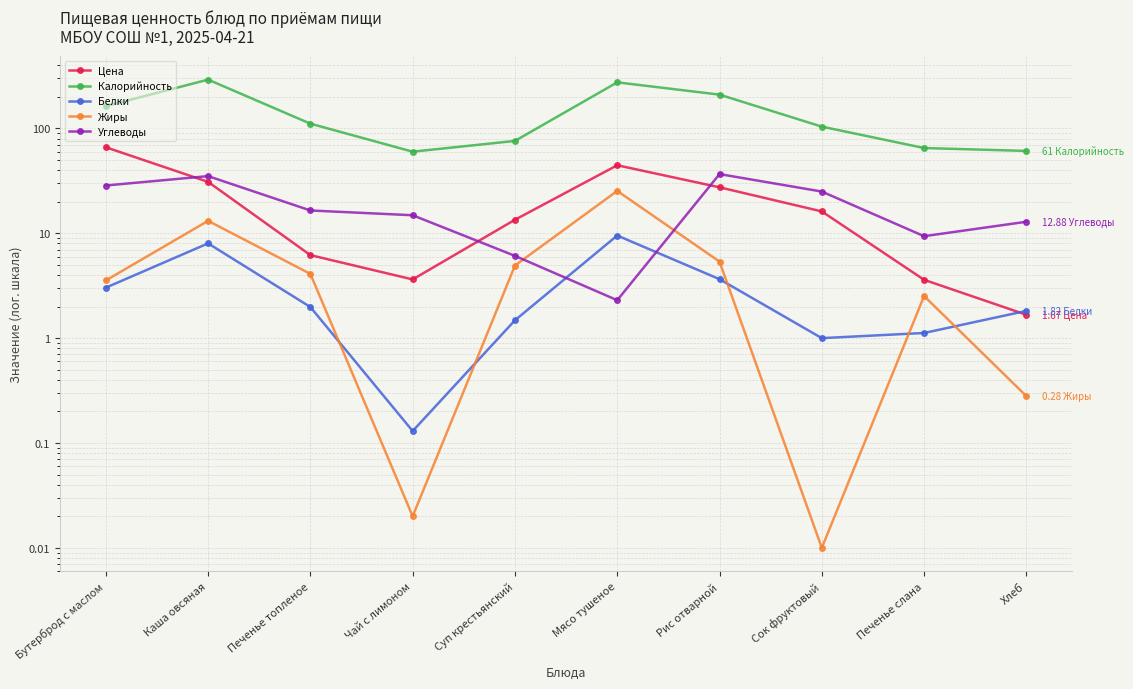

List the labels in order of Калорийность value, largest first.

Каша овсяная, Мясо тушеное, Рис отварной, Бутерброд с маслом, Печенье топленое, Сок фруктовый, Суп крестьянский, Печенье слана, Хлеб, Чай с лимоном